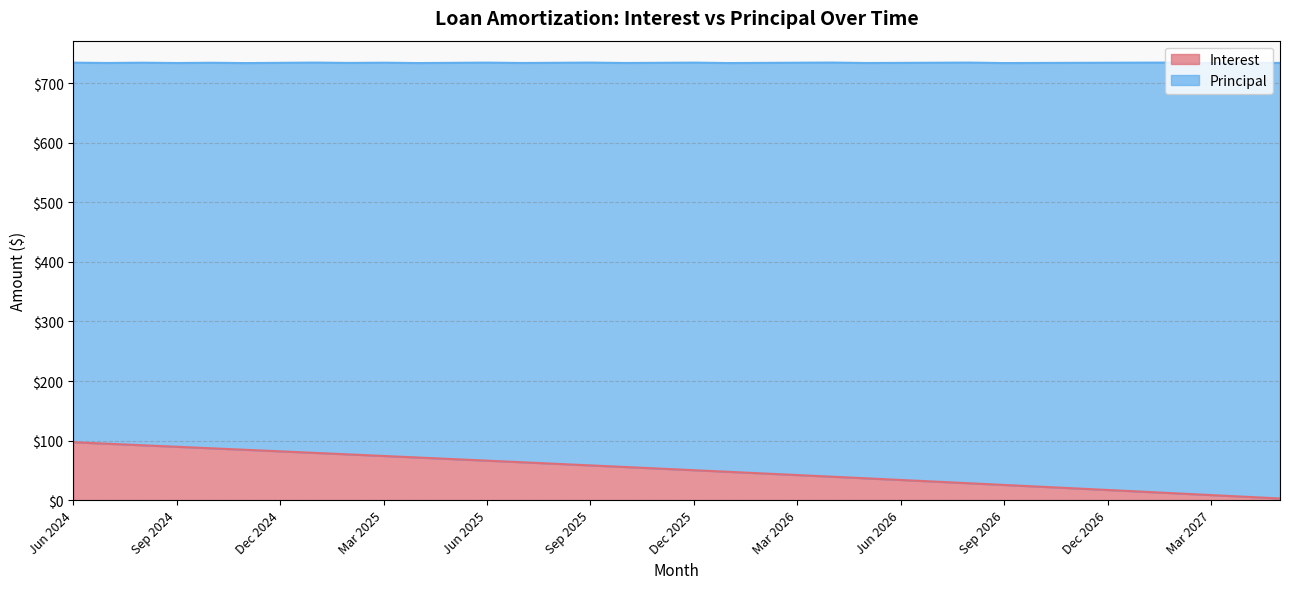

List the labels in order of value, smallest first.

May 2027, Apr 2027, Mar 2027, Feb 2027, Jan 2027, Dec 2026, Nov 2026, Oct 2026, Sep 2026, Aug 2026, Jul 2026, Jun 2026, May 2026, Apr 2026, Mar 2026, Feb 2026, Jan 2026, Dec 2025, Nov 2025, Oct 2025, Sep 2025, Aug 2025, Jul 2025, Jun 2025, May 2025, Apr 2025, Mar 2025, Feb 2025, Jan 2025, Dec 2024, Nov 2024, Oct 2024, Sep 2024, Aug 2024, Jul 2024, Jun 2024